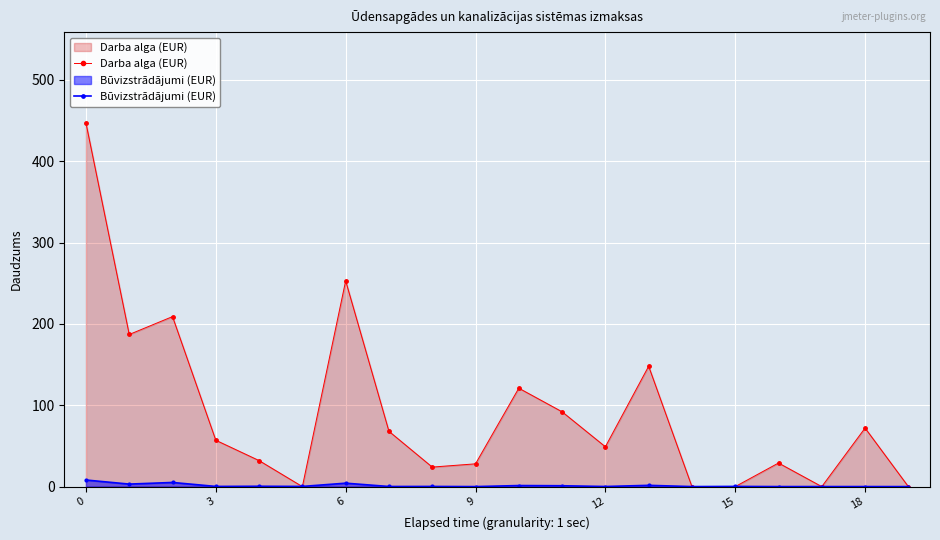

What are all the series names shown in the legend?

Darba alga (EUR), Būvizstrādājumi (EUR)